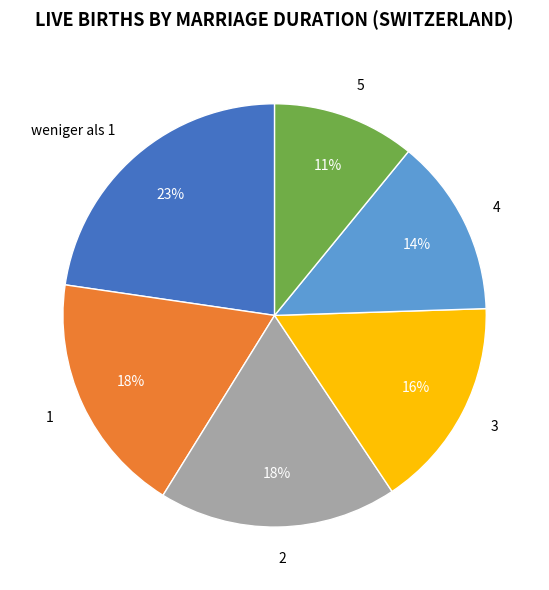

To the nearest percent, what is the average slice percentage?

17%